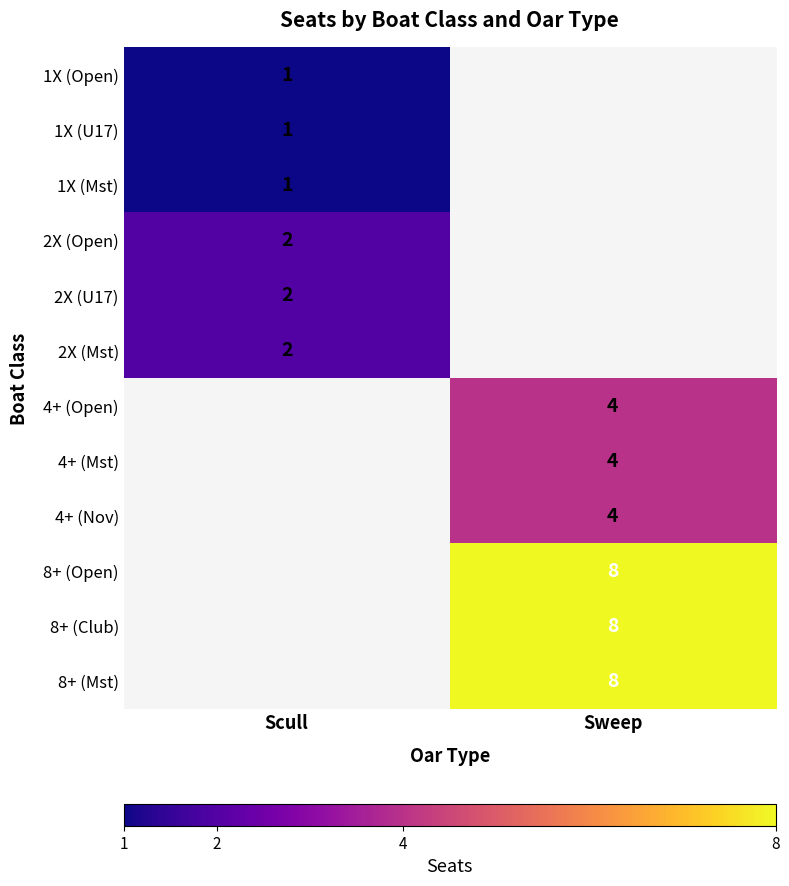

At how many categories does at least one series exceed 6?

1